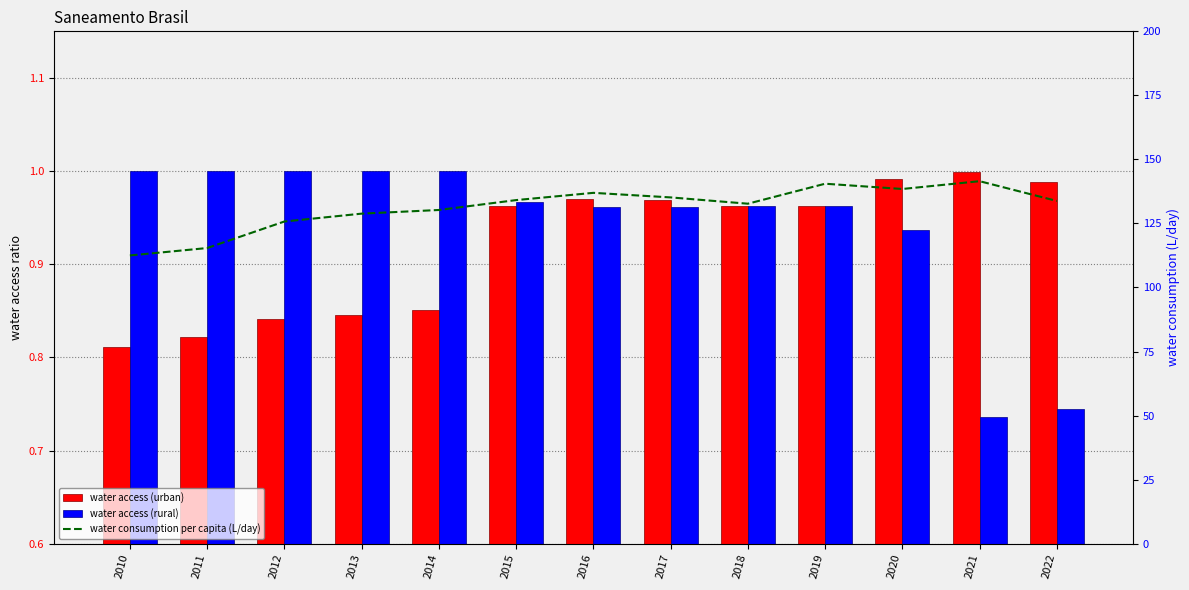

At 2011, list the series in order from largest to smallest.

water consumption per capita (L/day), water access (rural), water access (urban)